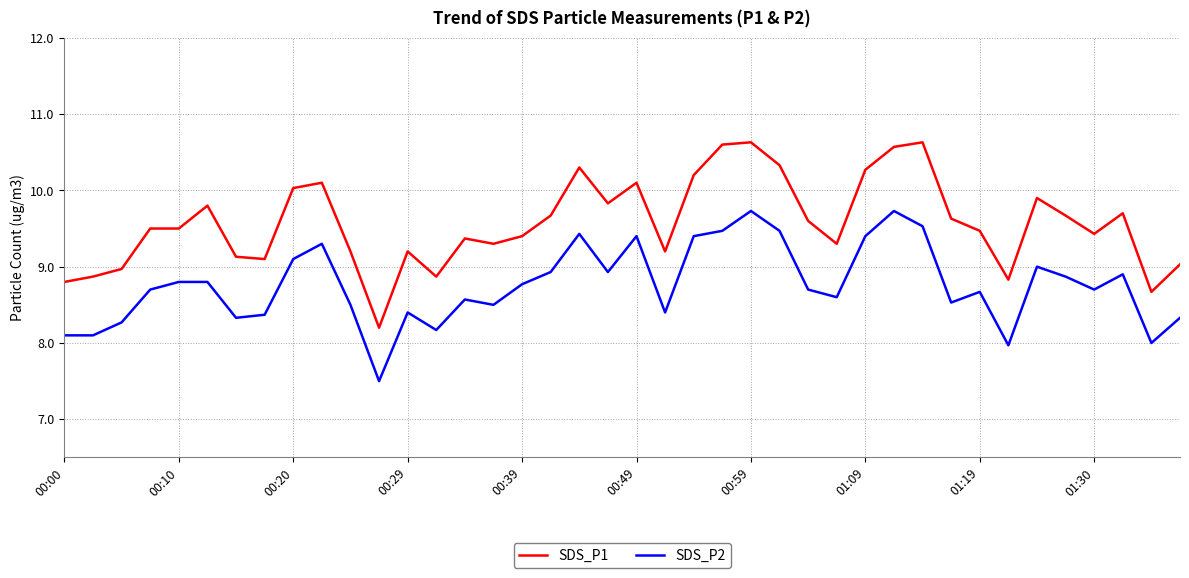

Which series has the largest total across all categories?

SDS_P1